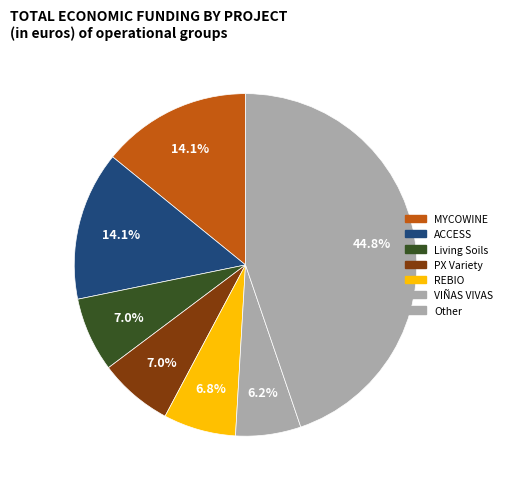

Count the number of slices in the pie.

7